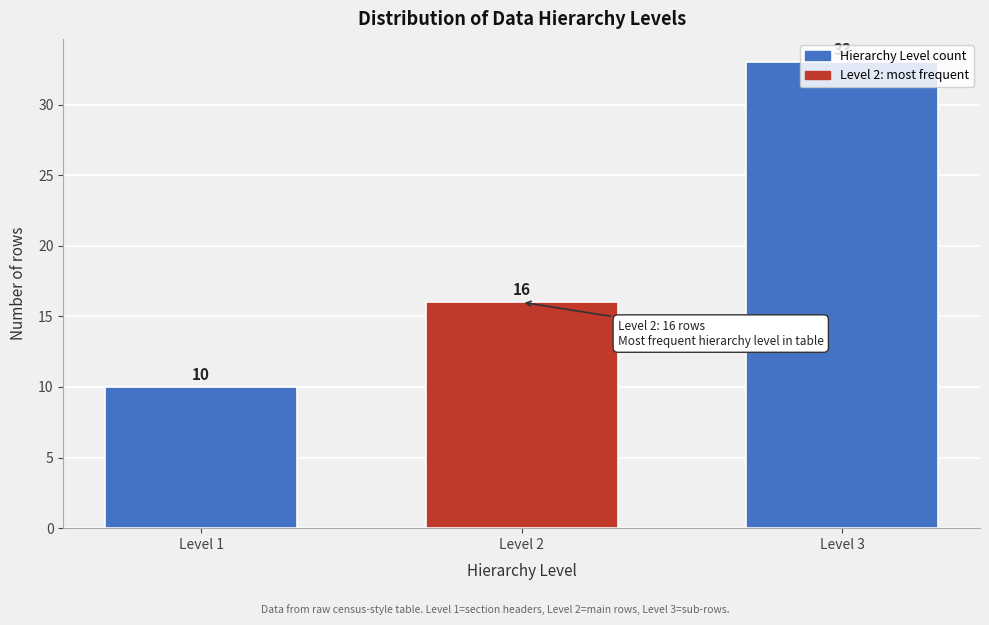

List the labels in order of value, smallest first.

Level 1, Level 2, Level 3